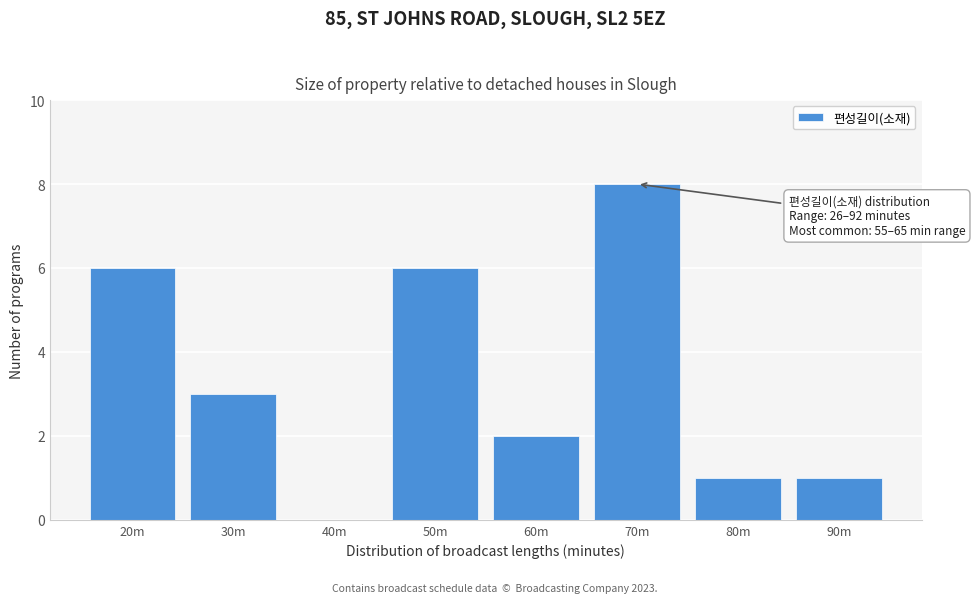

Reading left to right, transcribe all the data shown in this chart.

20m=6	30m=3	40m=0	50m=6	60m=2	70m=8	80m=1	90m=1